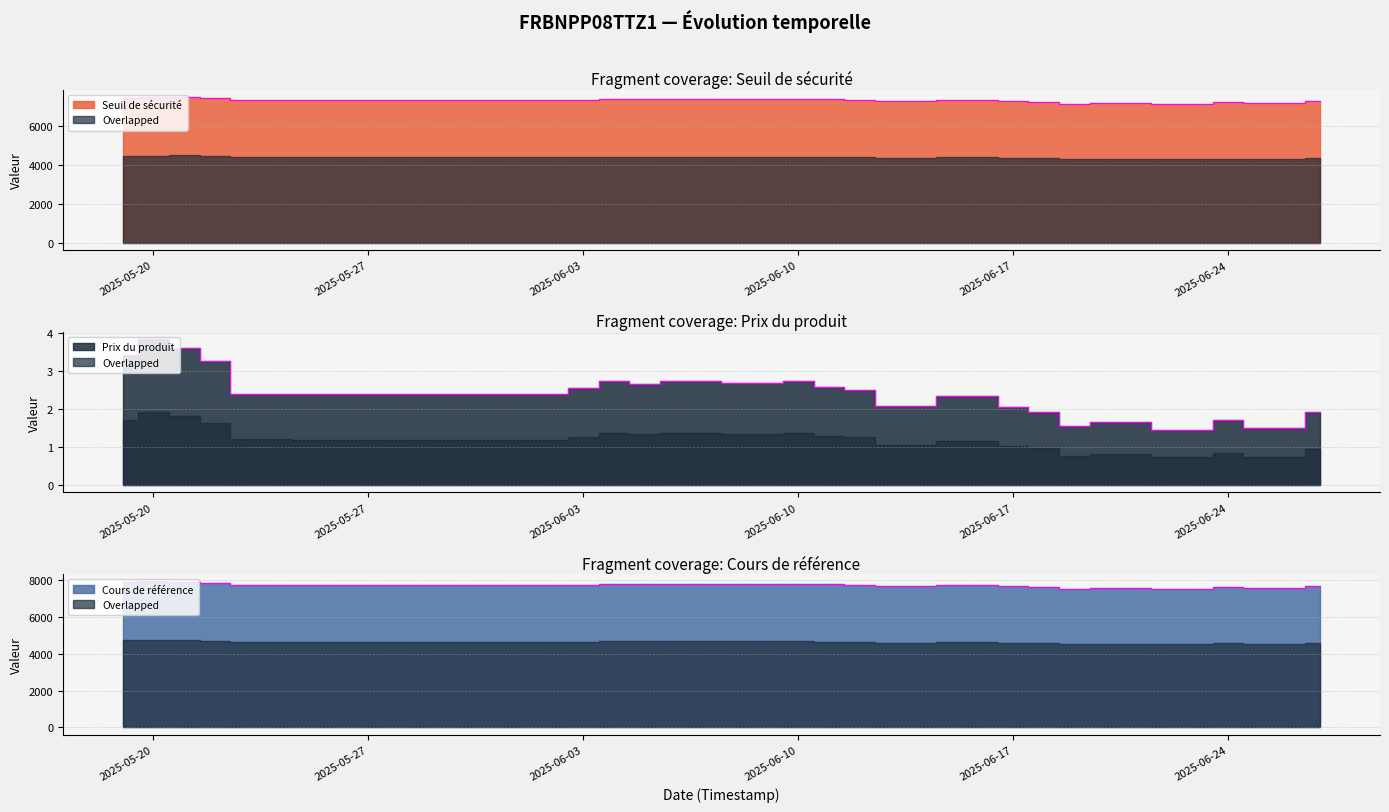

True or false: Cours de référence has a value of 11719.9 at 2025-05-20.

False